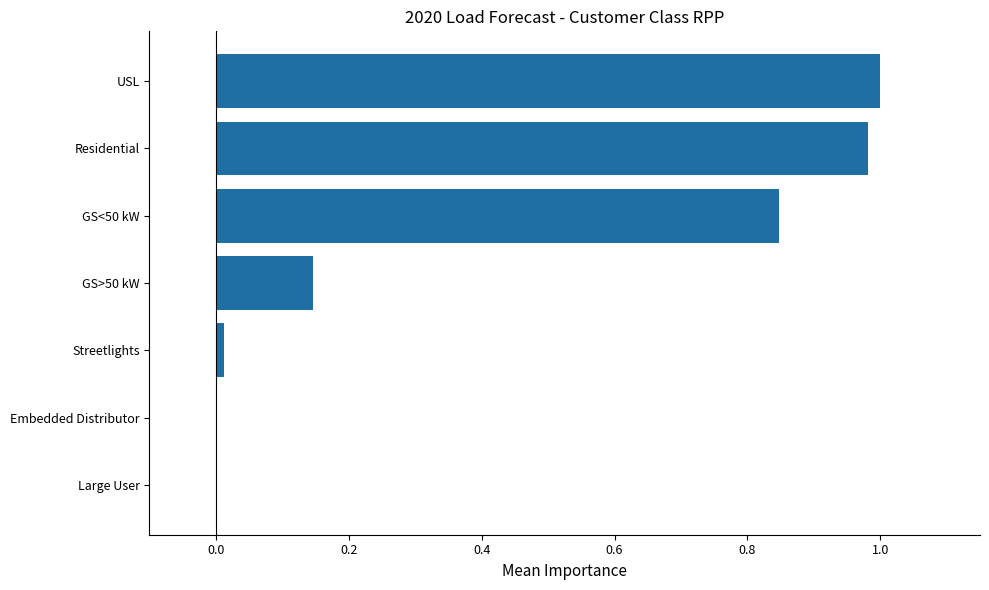

True or false: the data shows 0.2 at USL.

False